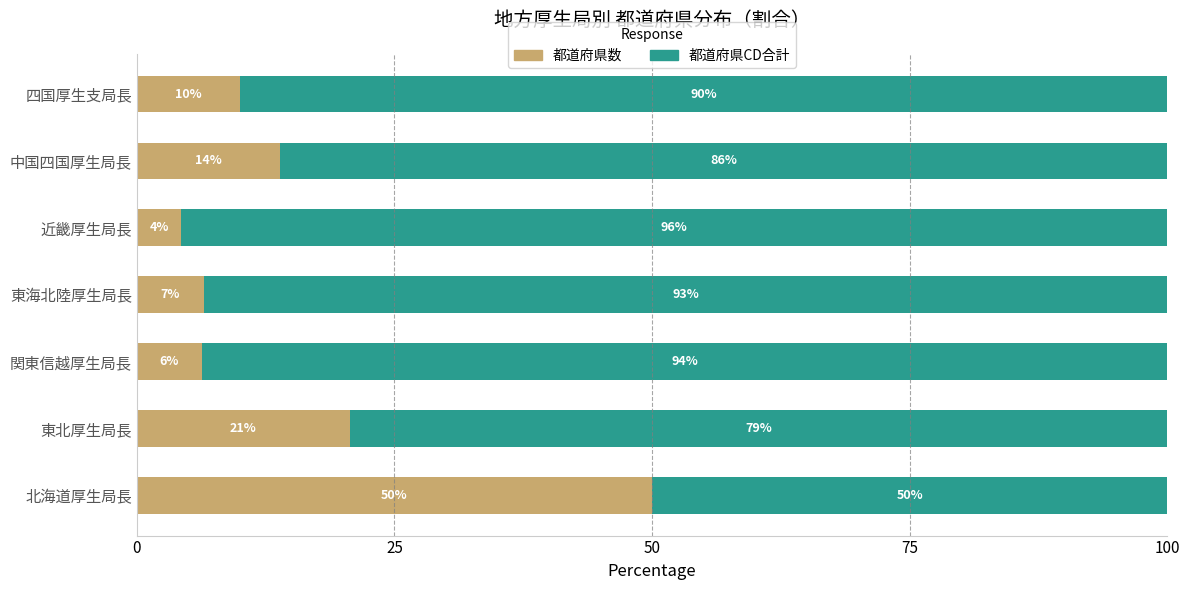

How many data points in 都道府県数 are less than 10?

3